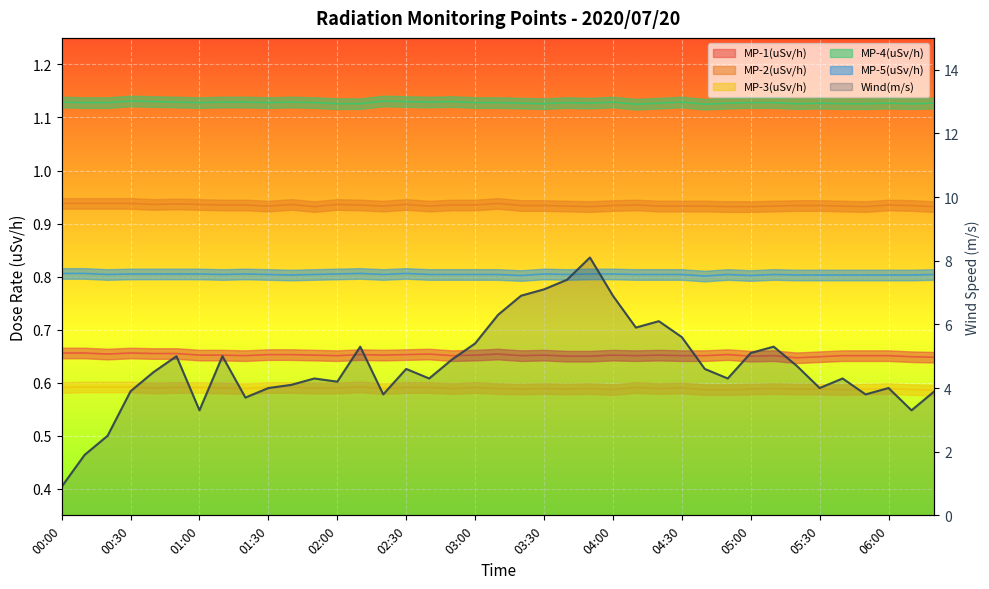

What is the sum of all MP-4(uSv/h) values?

44.0